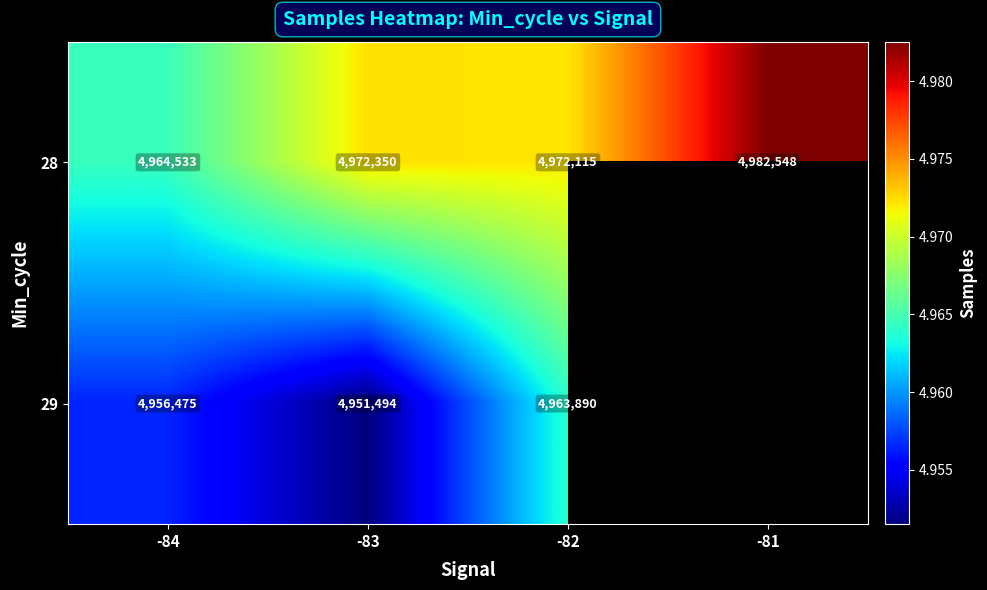

Is it true that 28 equals 8029807.0 at -81?

False